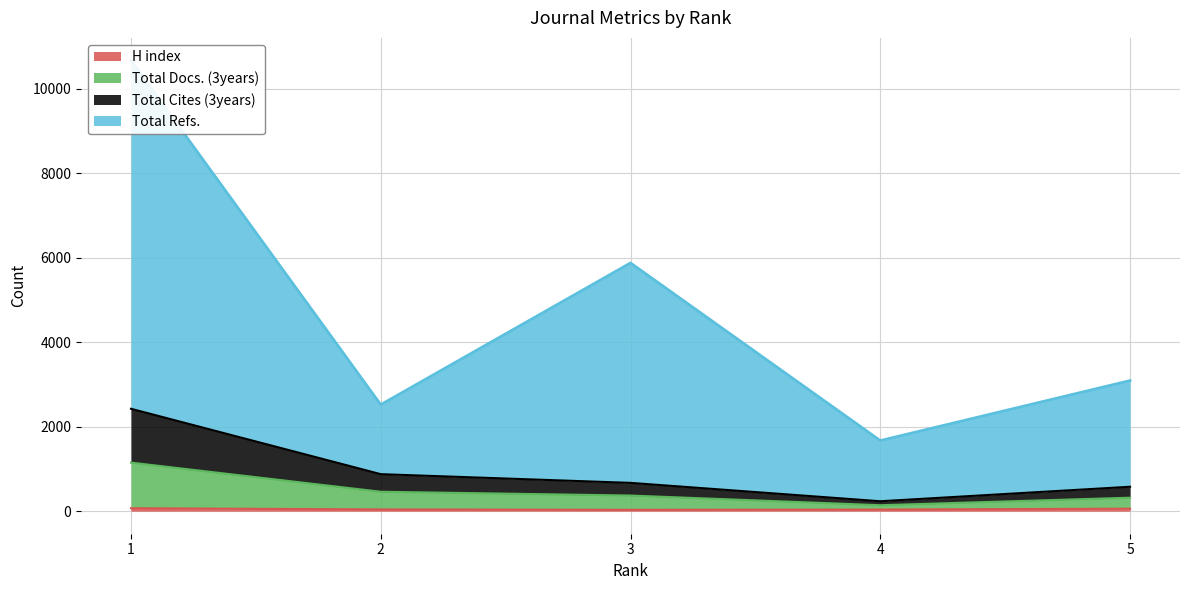

Between 1 and 5, which series saw the biggest shift?

Total Refs.